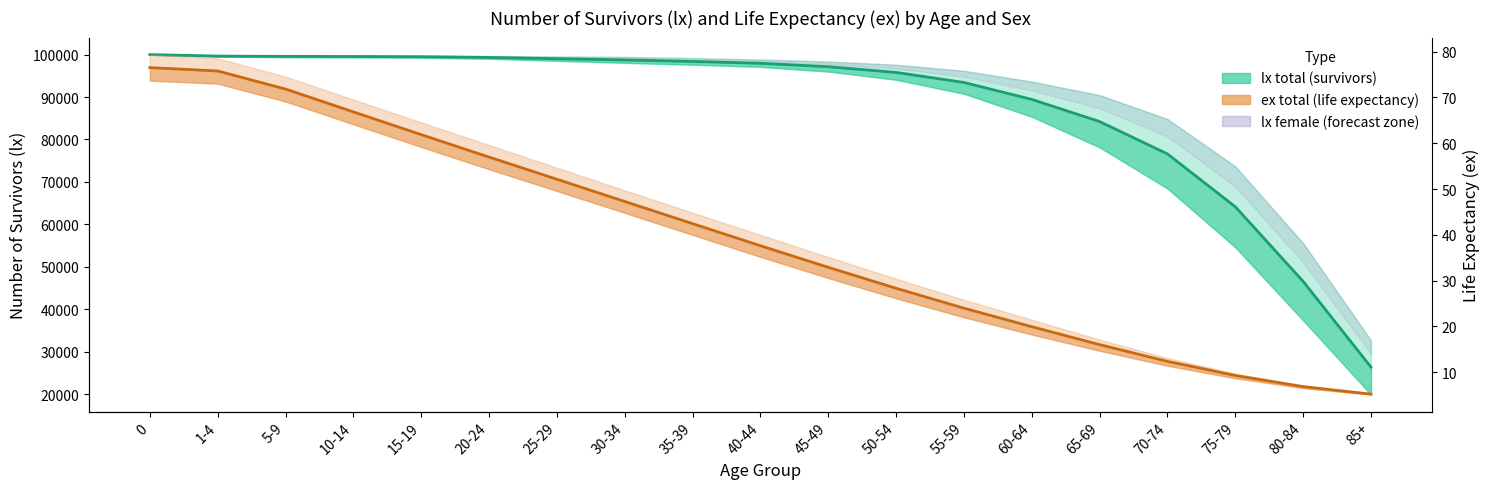

What is the sum of all ex total (Life expectancy) values?

744.4